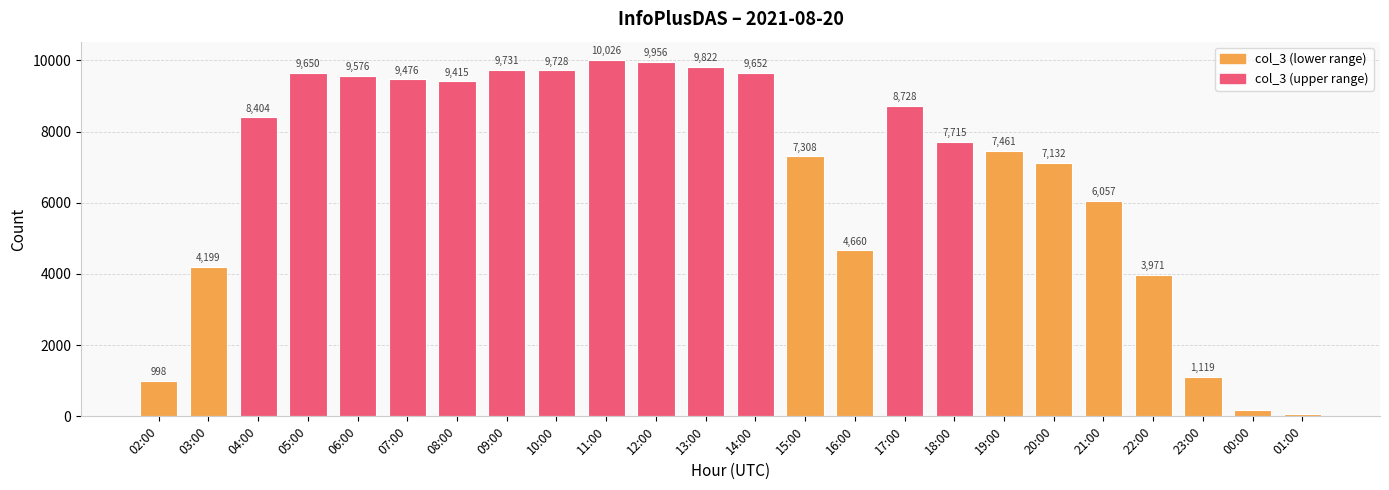

What is the label of the 8th bar from the right?

18:00